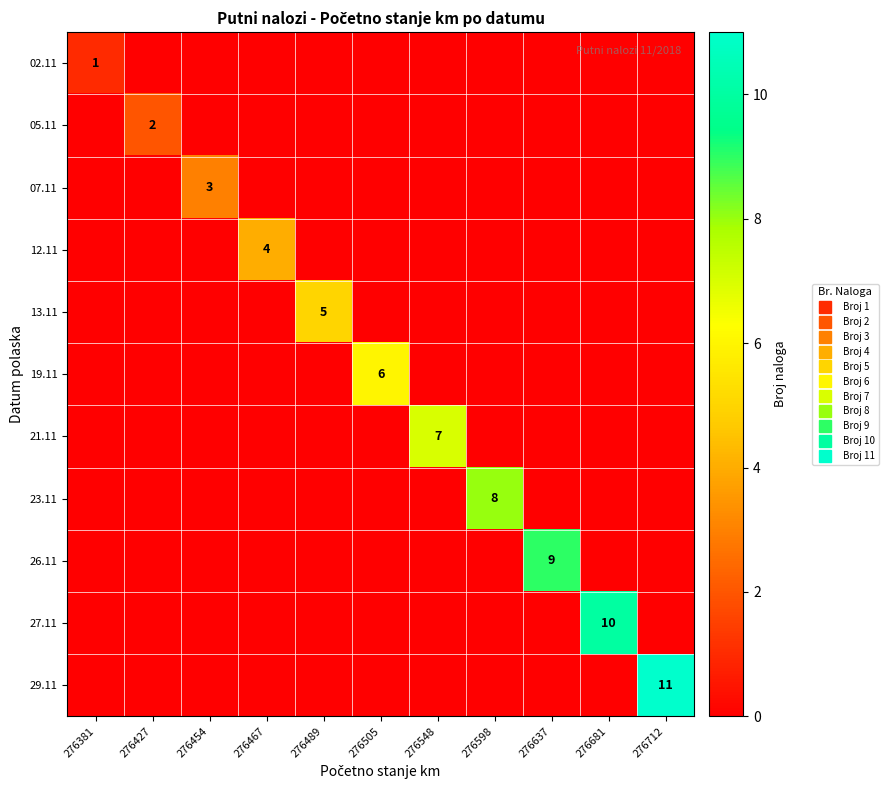

True or false: 07.11 has a value of 0 at 276505.

True